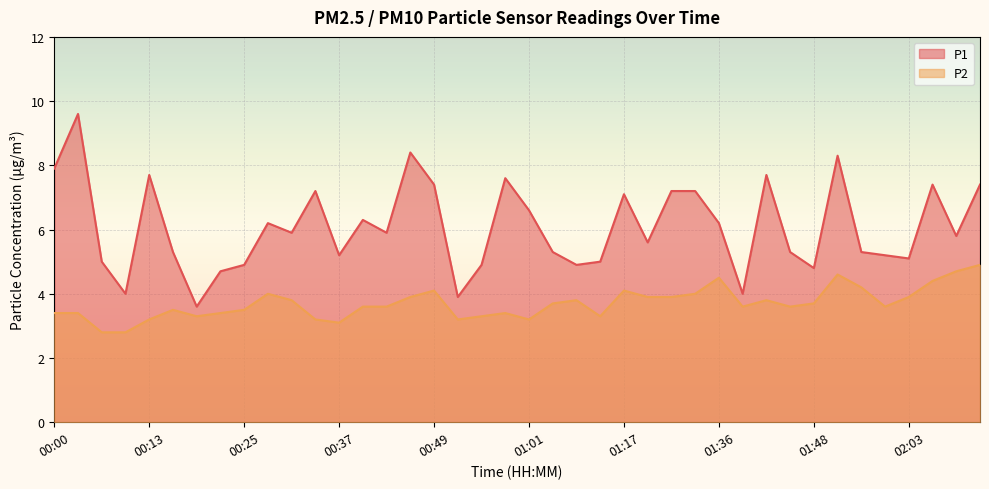

Which series has the largest range (max minus min)?

P1